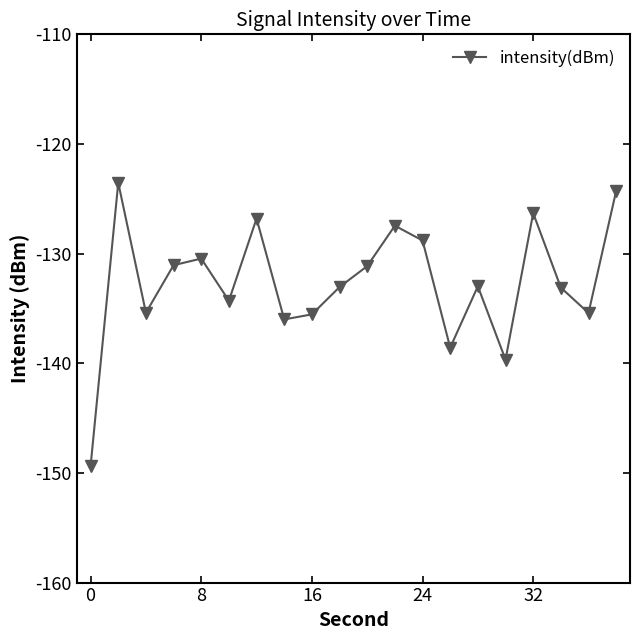

What is the greatest value displayed?

-123.5